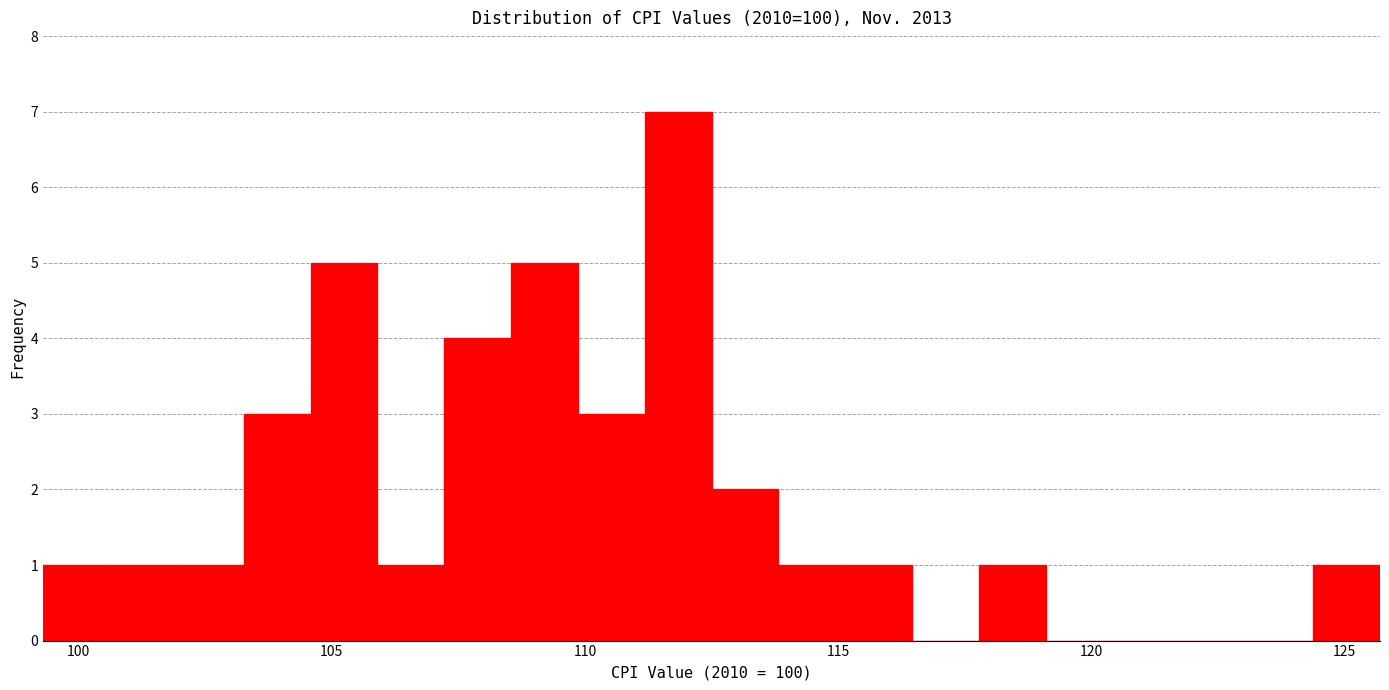

Around what value on the x-axis is the tallest bar? Give the approximate position of its centre, as read against the axis.

112.0